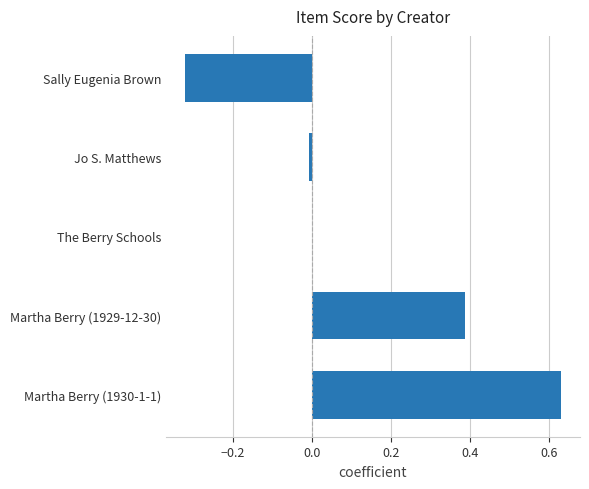

How many distinct data groups are displayed?

1